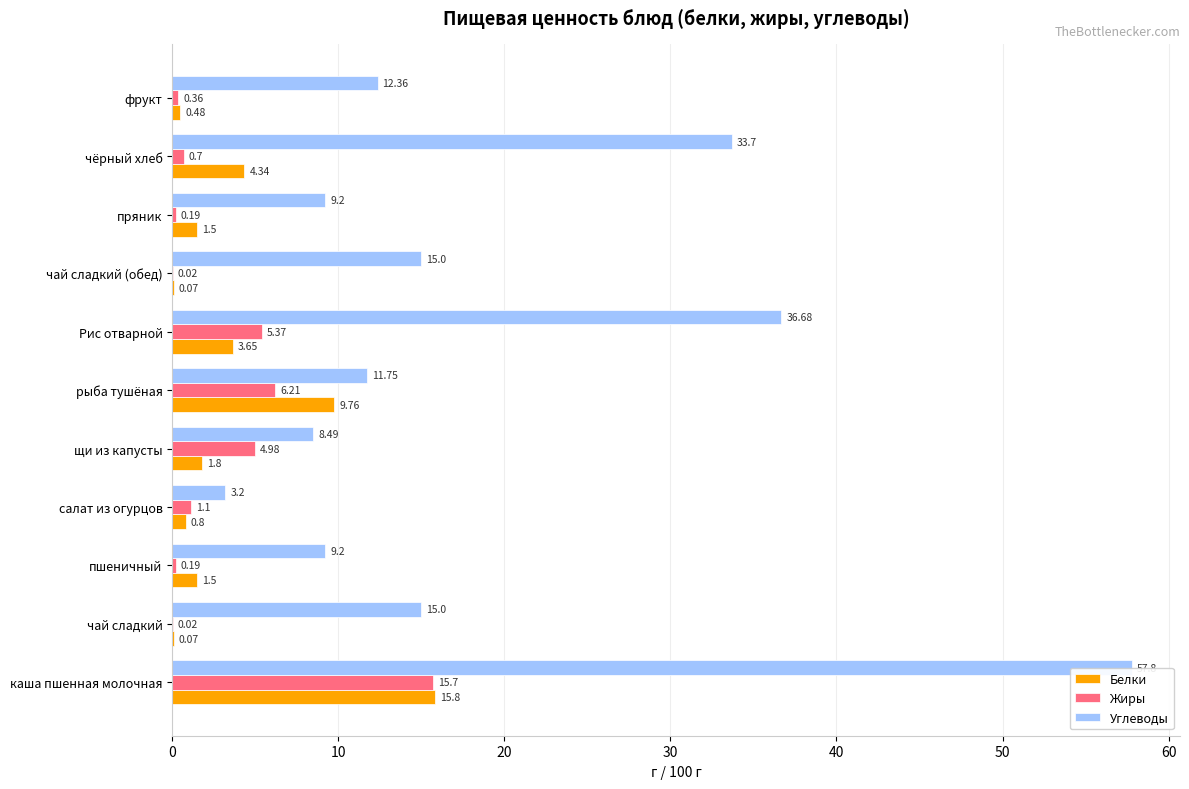

How many data points does each series have?

11